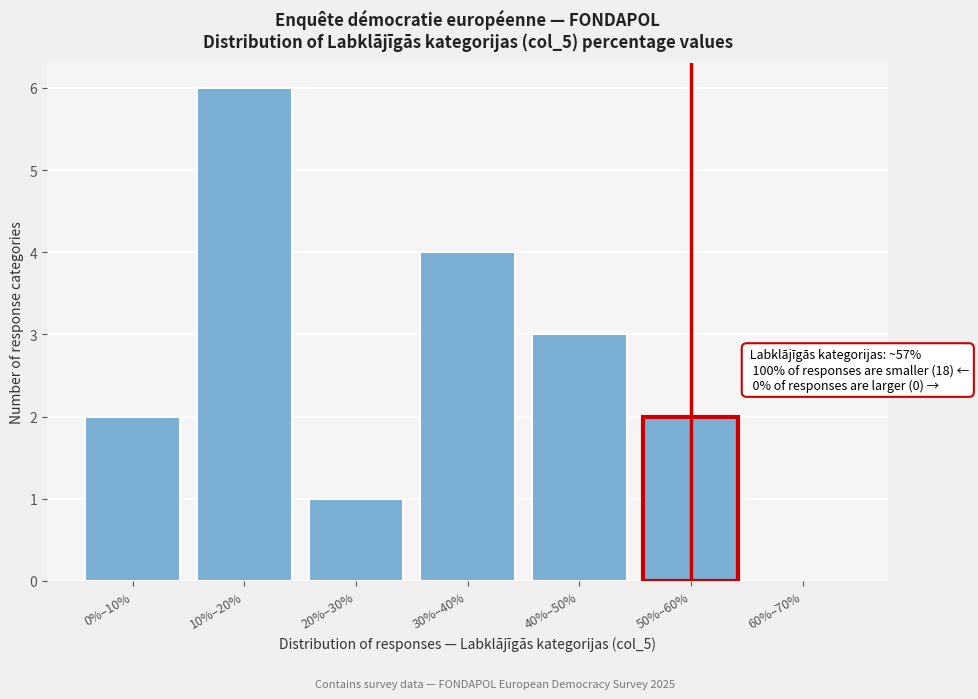

Reading left to right, list all the values displayed in this chart.

0%–10%=2	10%–20%=6	20%–30%=1	30%–40%=4	40%–50%=3	50%–60%=2	60%–70%=0